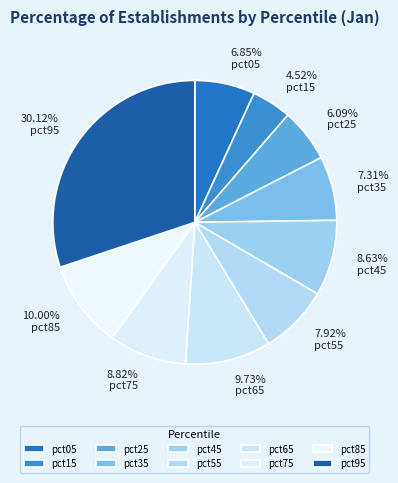

How much of the chart is everything except pct75?

91.2%